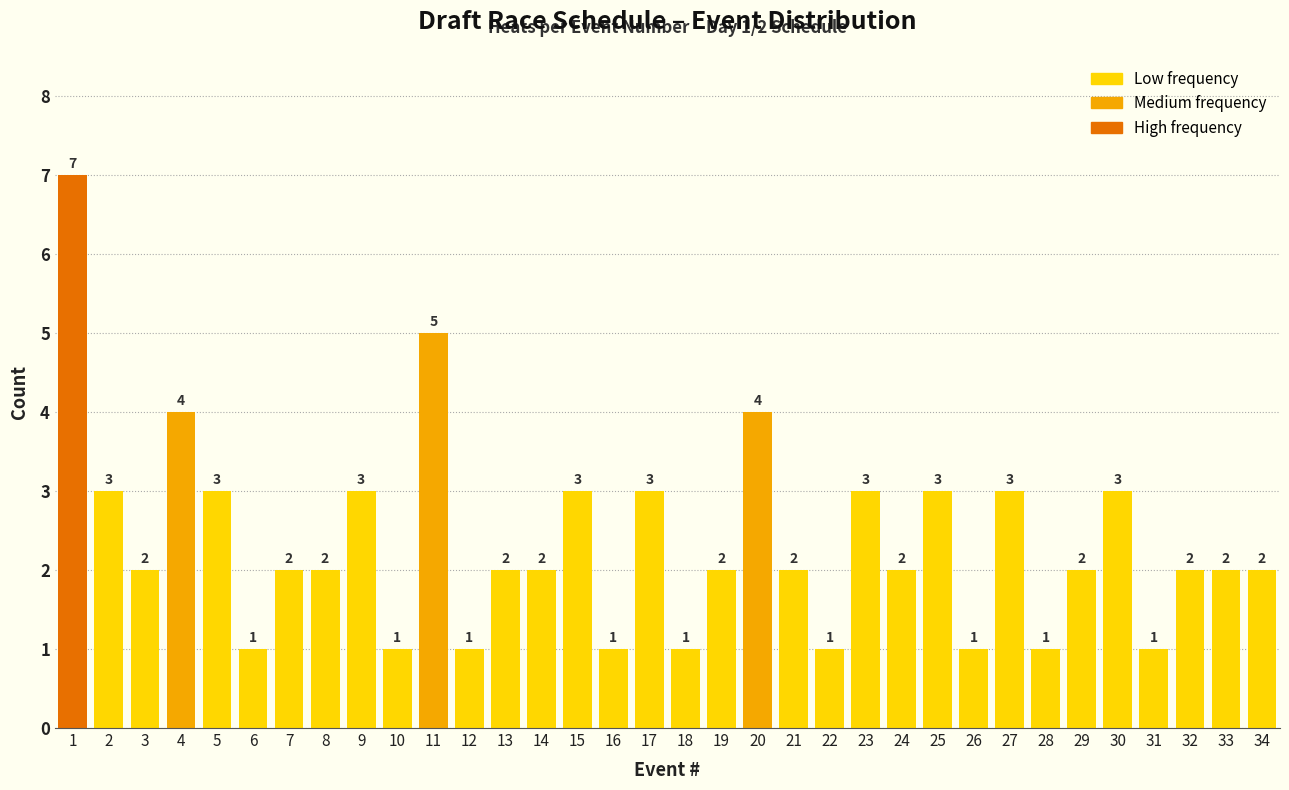

Reading left to right, transcribe this chart: for each bar, give the range it covers on the x-axis and its height.

0.5 to 1.5: 7
1.5 to 2.5: 3
2.5 to 3.5: 2
3.5 to 4.5: 4
4.5 to 5.5: 3
5.5 to 6.5: 1
6.5 to 7.5: 2
7.5 to 8.5: 2
8.5 to 9.5: 3
9.5 to 10.5: 1
10.5 to 11.5: 5
11.5 to 12.5: 1
12.5 to 13.5: 2
13.5 to 14.5: 2
14.5 to 15.5: 3
15.5 to 16.5: 1
16.5 to 17.5: 3
17.5 to 18.5: 1
18.5 to 19.5: 2
19.5 to 20.5: 4
20.5 to 21.5: 2
21.5 to 22.5: 1
22.5 to 23.5: 3
23.5 to 24.5: 2
24.5 to 25.5: 3
25.5 to 26.5: 1
26.5 to 27.5: 3
27.5 to 28.5: 1
28.5 to 29.5: 2
29.5 to 30.5: 3
30.5 to 31.5: 1
31.5 to 32.5: 2
32.5 to 33.5: 2
33.5 to 34.5: 2